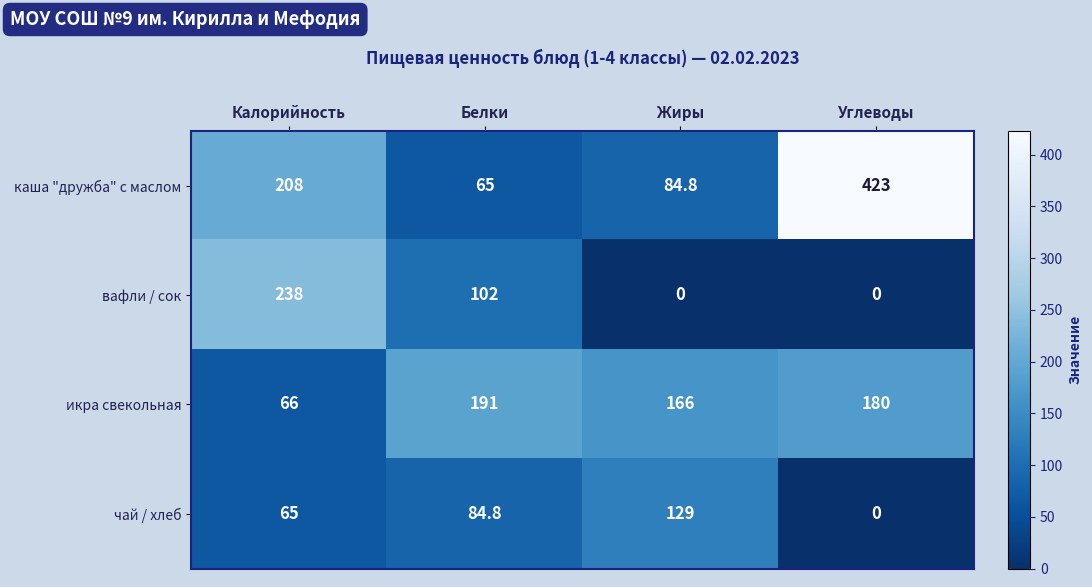

The value of икра свекольная at Калорийность is 108.7. True or false?

False